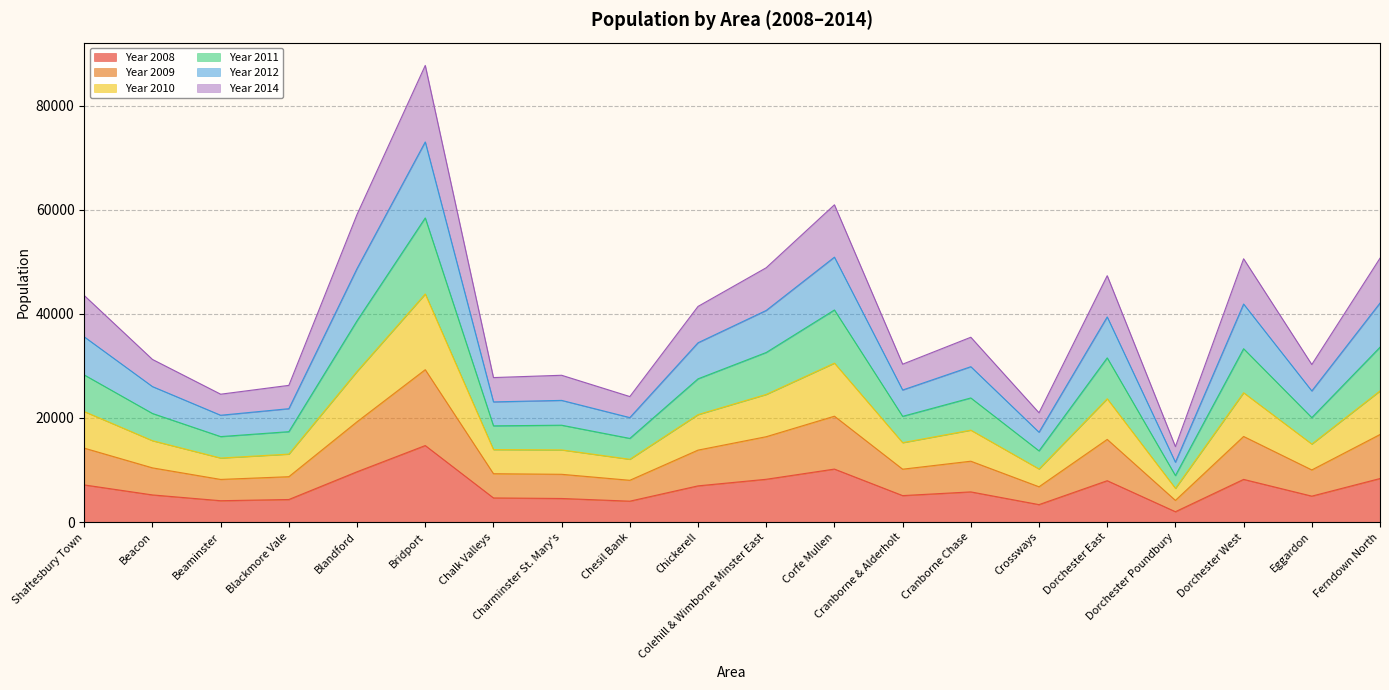

What are all the series names shown in the legend?

Year 2008, Year 2009, Year 2010, Year 2011, Year 2012, Year 2014